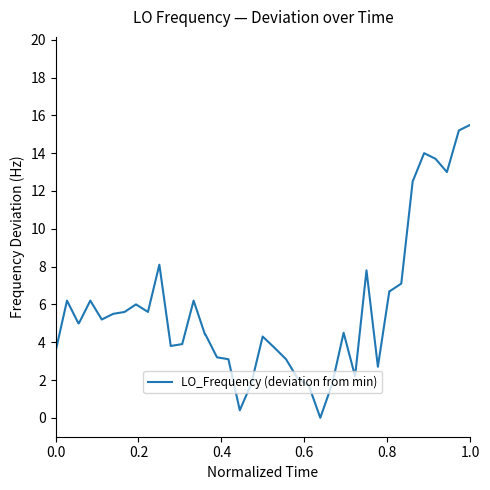

What is the sum of all values?

231.4